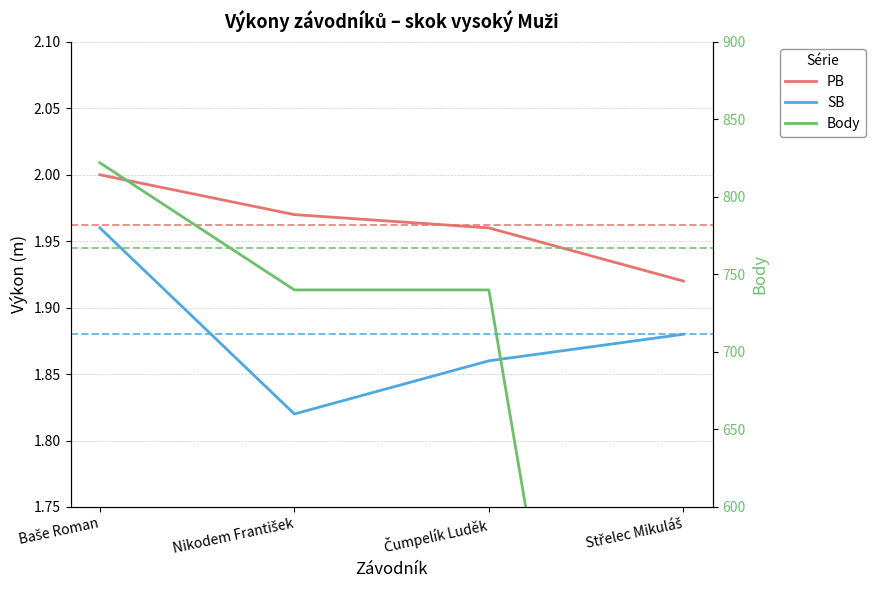

Reading right to left, transcribe all the data shown in this chart.

PB: Střelec Mikuláš=1.9	Čumpelík Luděk=2.0	Nikodem František=2.0	Baše Roman=2.0
SB: Střelec Mikuláš=1.9	Čumpelík Luděk=1.9	Nikodem František=1.8	Baše Roman=2.0
Body: Střelec Mikuláš=0.0	Čumpelík Luděk=740.0	Nikodem František=740.0	Baše Roman=822.0